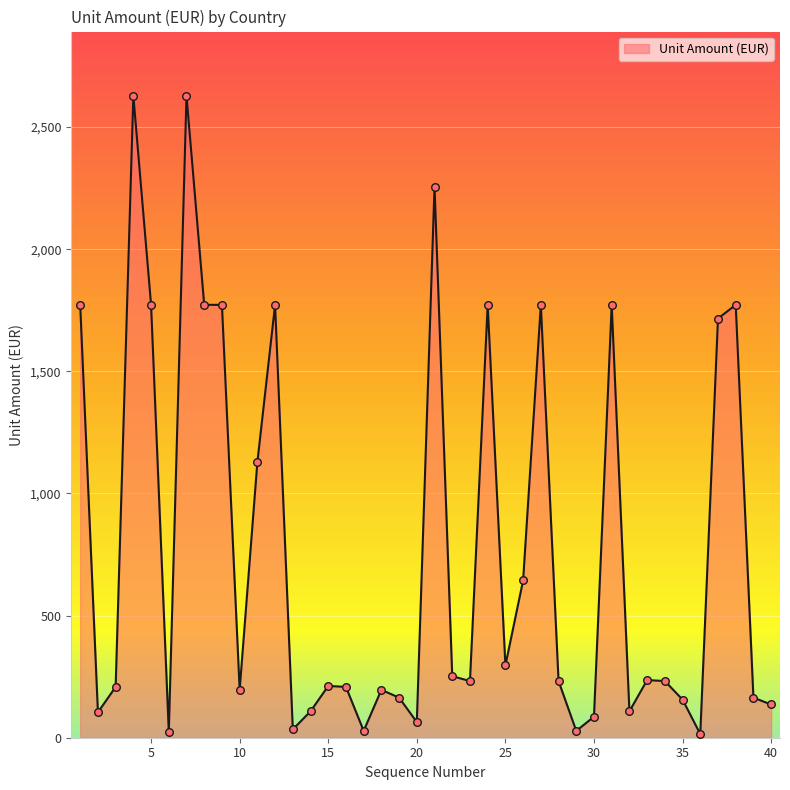

What is the greatest value displayed?

2628